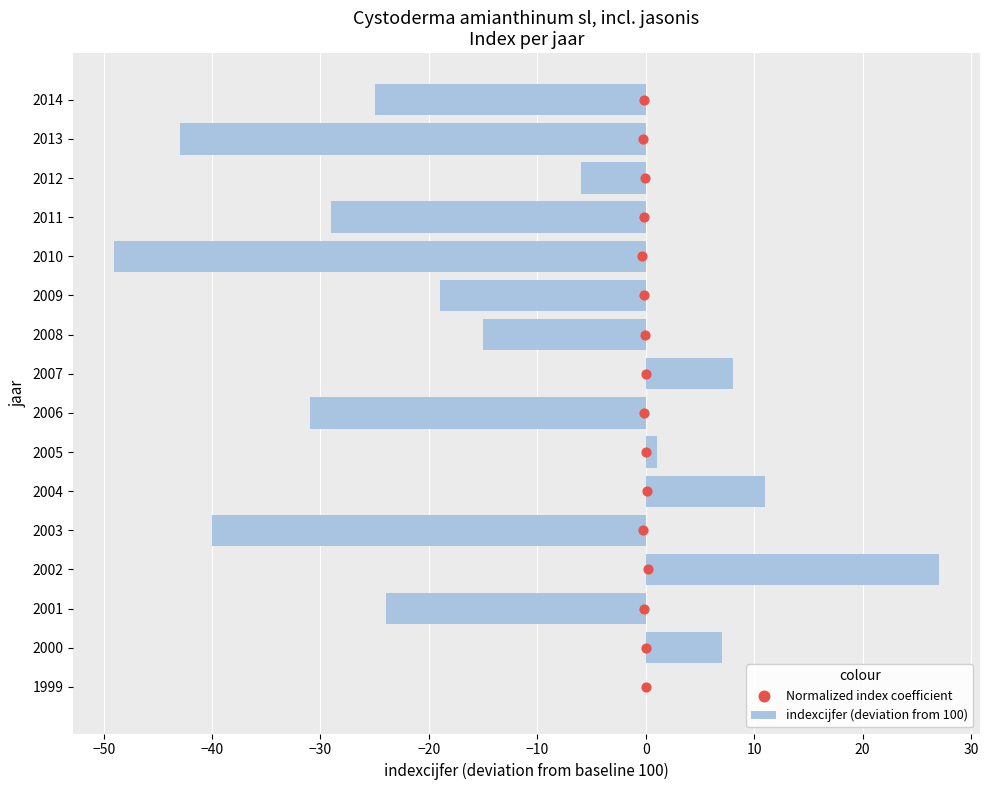

Which series has the largest total across all categories?

Normalized index coefficient